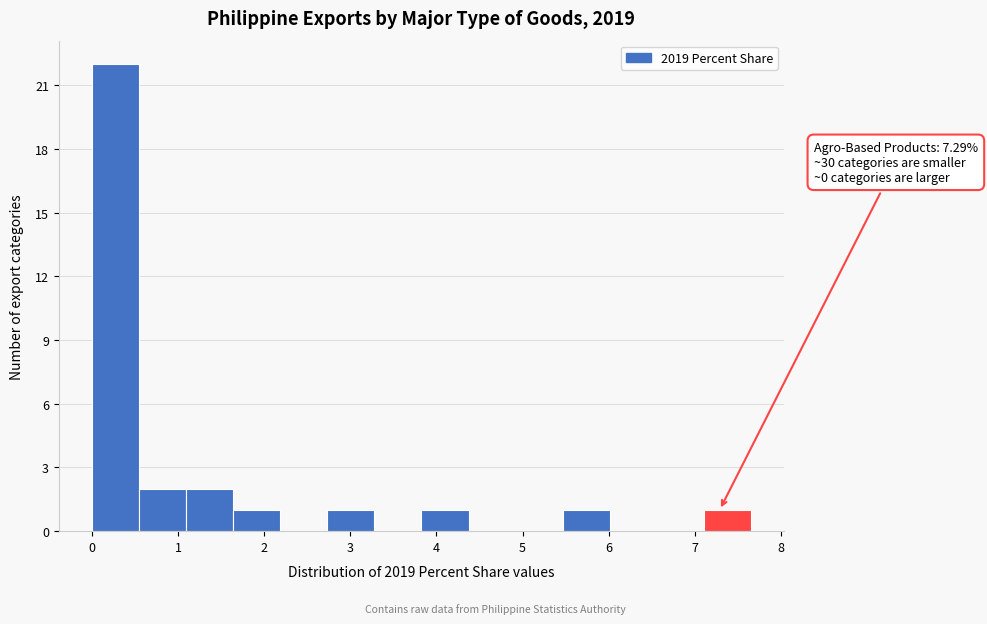

Which range on the x-axis has the tallest bar?

0.0 to 0.5